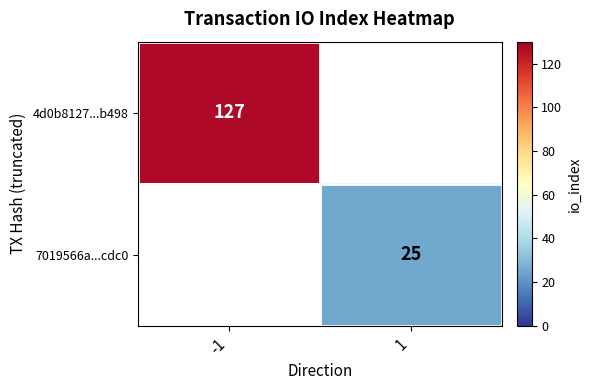

The value of 4d0b8127...b498 at -1 is 42.3. True or false?

False